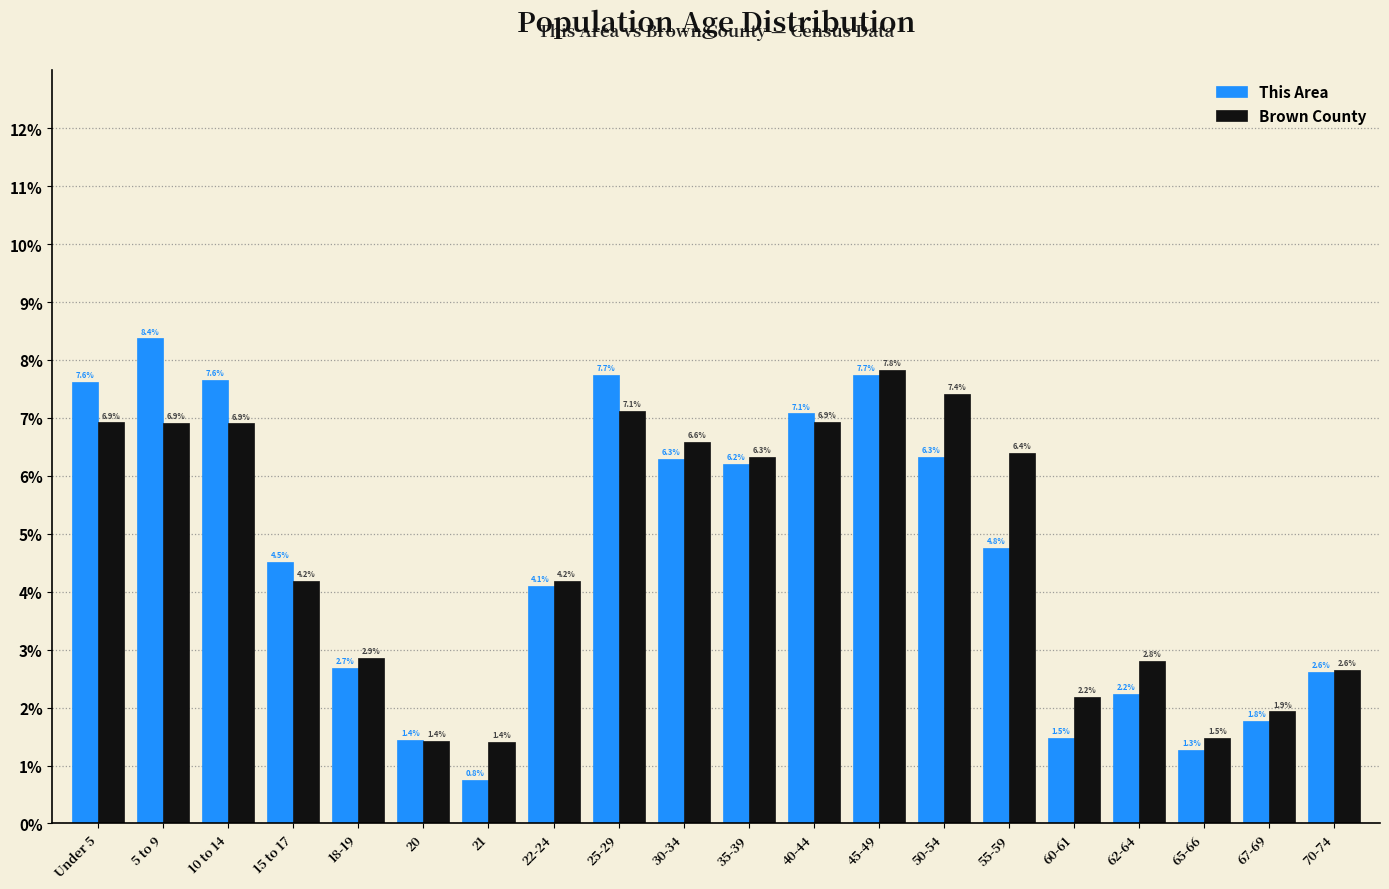

Reading right to left, extract all data points from this chart.

This Area: 70-74=2.6	67-69=1.8	65-66=1.3	62-64=2.2	60-61=1.5	55-59=4.8	50-54=6.3	45-49=7.7	40-44=7.1	35-39=6.2	30-34=6.3	25-29=7.7	22-24=4.1	21=0.8	20=1.4	18-19=2.7	15 to 17=4.5	10 to 14=7.6	5 to 9=8.4	Under 5=7.6
Brown County: 70-74=2.6	67-69=1.9	65-66=1.5	62-64=2.8	60-61=2.2	55-59=6.4	50-54=7.4	45-49=7.8	40-44=6.9	35-39=6.3	30-34=6.6	25-29=7.1	22-24=4.2	21=1.4	20=1.4	18-19=2.9	15 to 17=4.2	10 to 14=6.9	5 to 9=6.9	Under 5=6.9